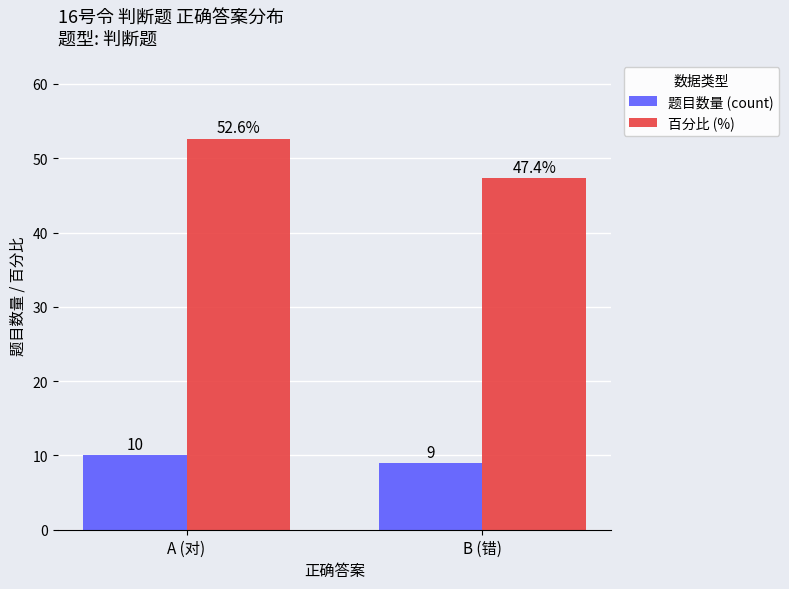

Is the value of 百分比 (%) at A (对) greater than the value of 题目数量 (count) at A (对)?

Yes